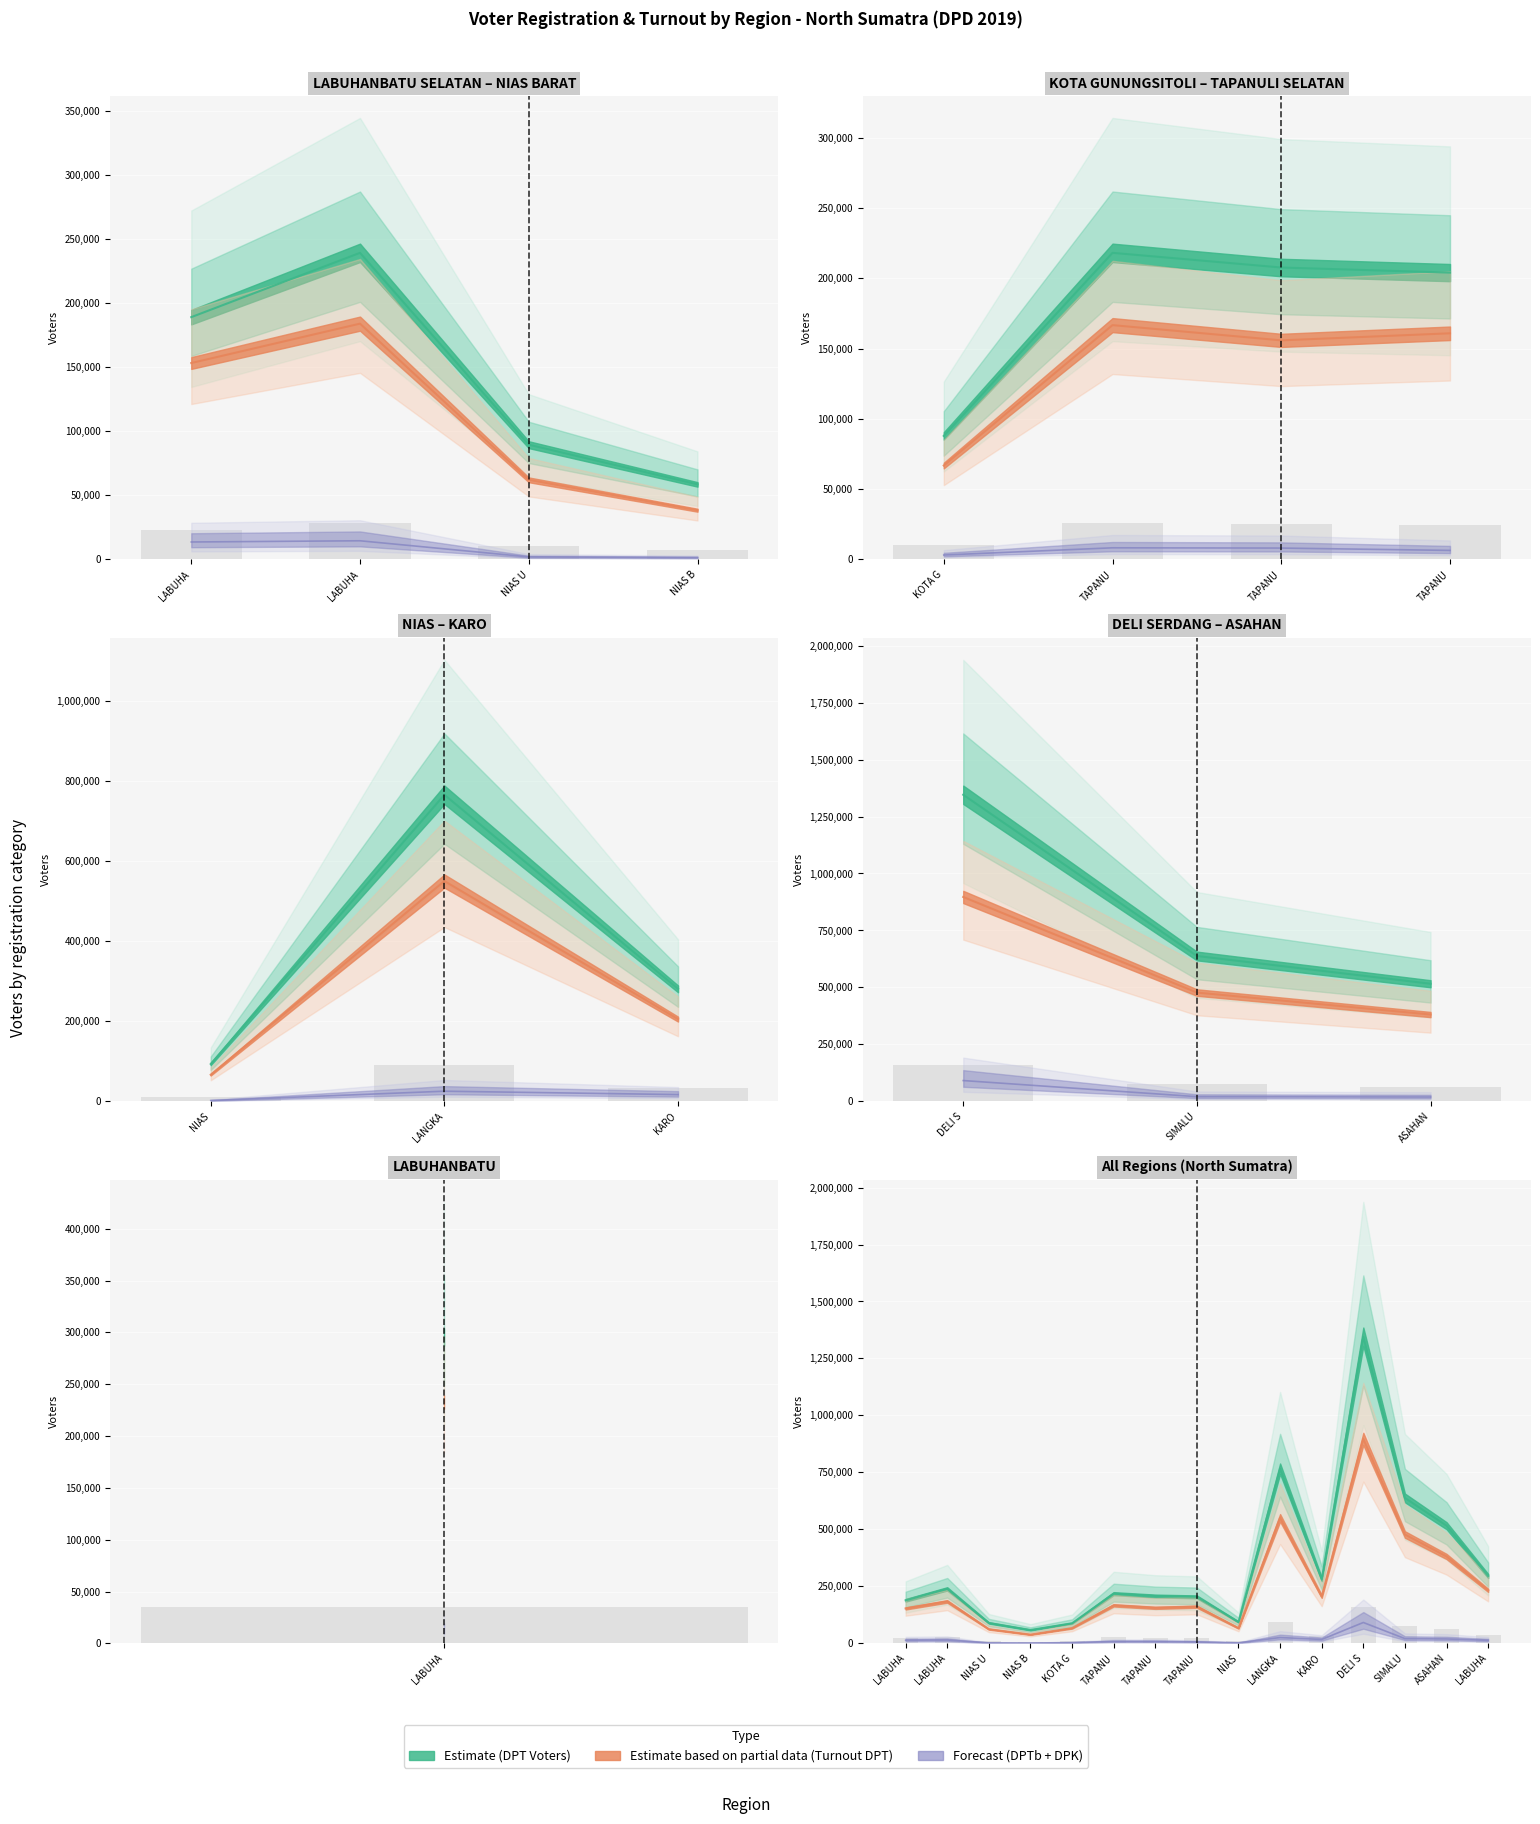

The pengguna_dpt series shows 78281 at KARO. True or false?

False